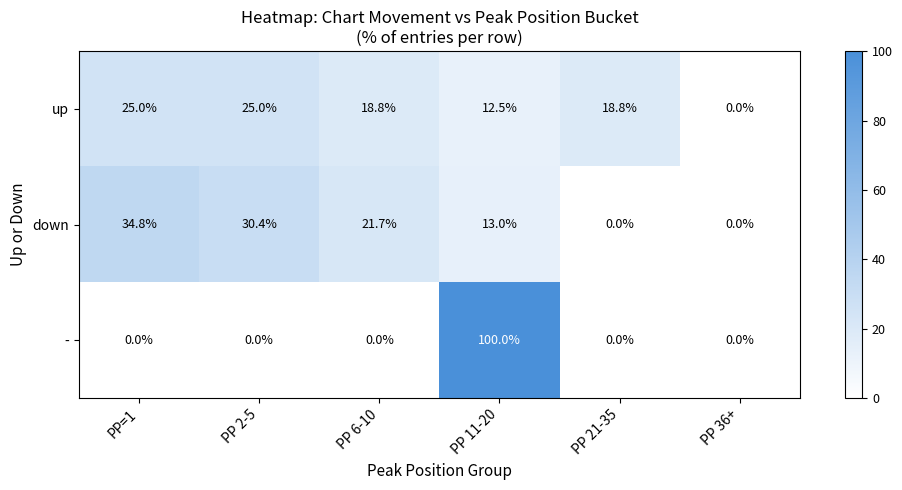

How many series are shown in this chart?

3